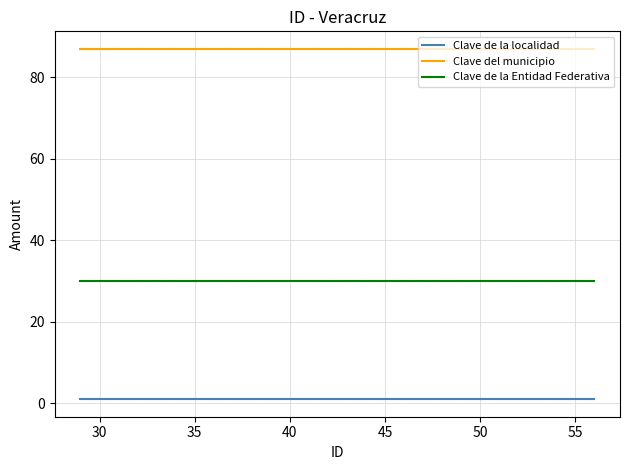

What is the lowest value of the Clave del municipio series?

87